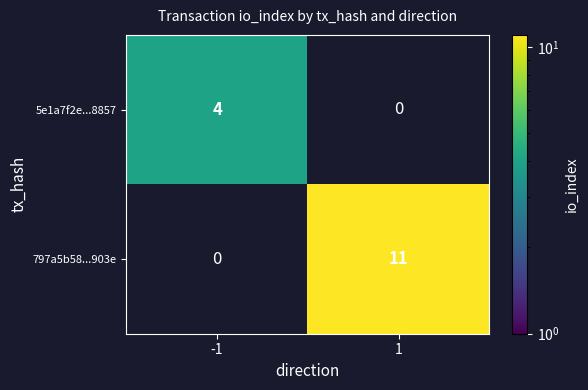

Between 1 and -1, which is larger?

-1